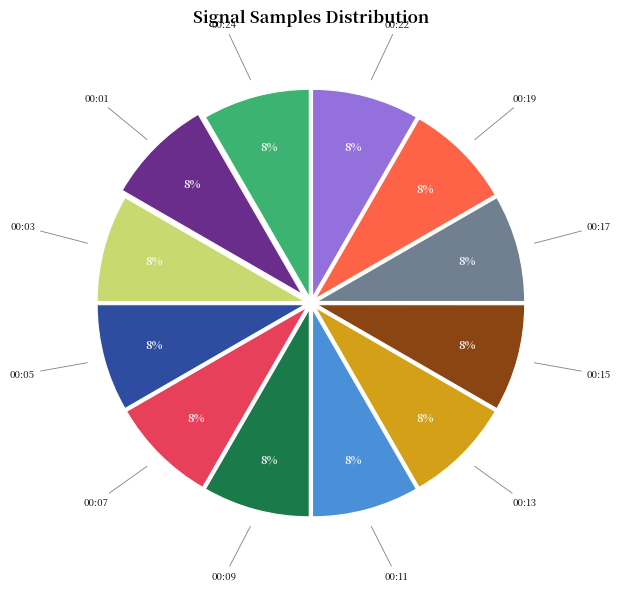

How many segments does this pie chart have?

12